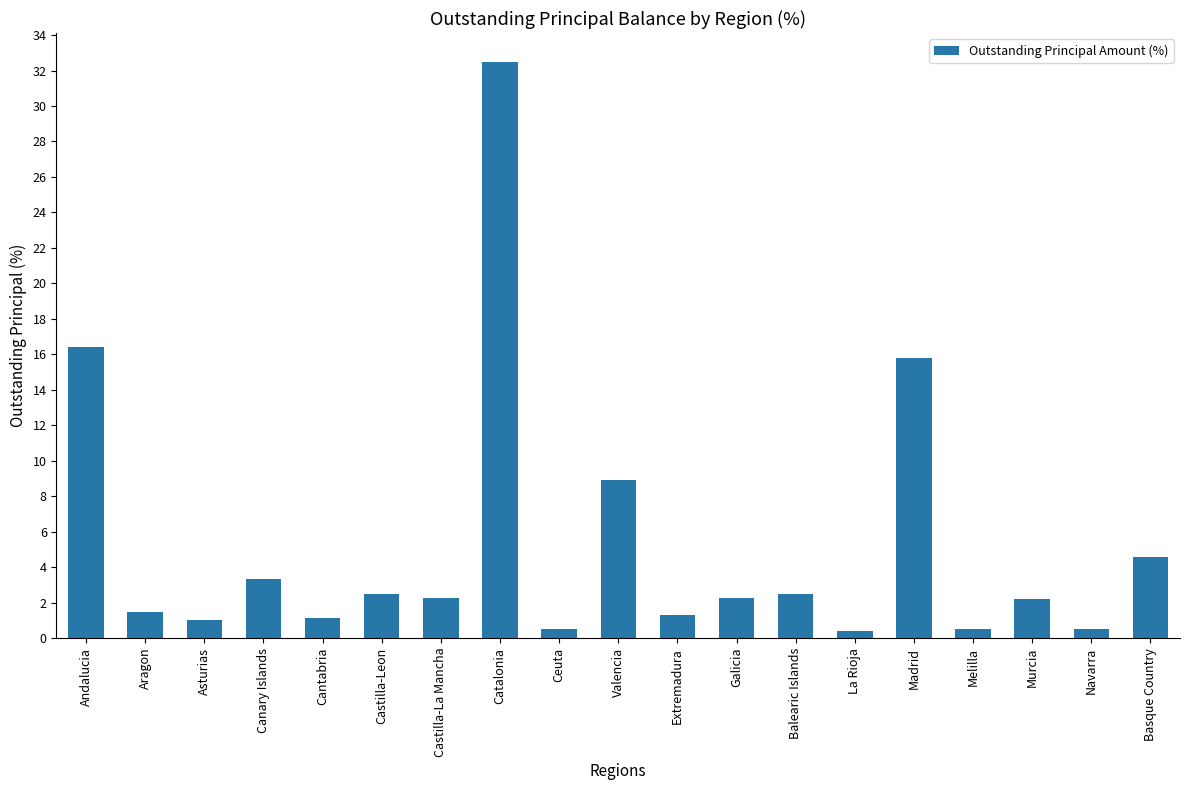

What is the label of the 7th bar from the left?

Castilla-La Mancha